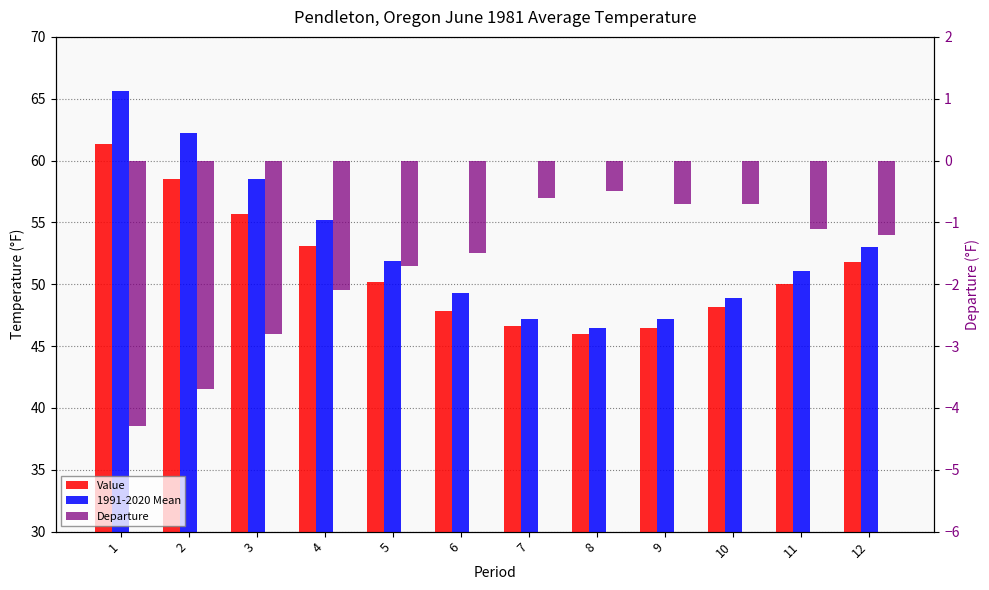

The value of 1991-2020 Mean at 4 is 84.9. True or false?

False